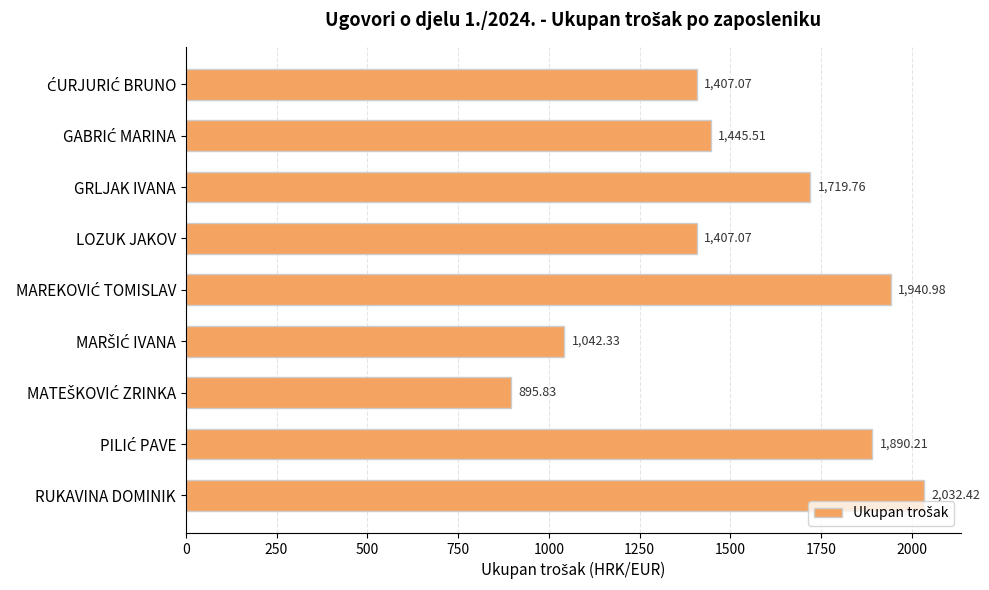

What is the label of the 4th bar from the top?

LOZUK JAKOV